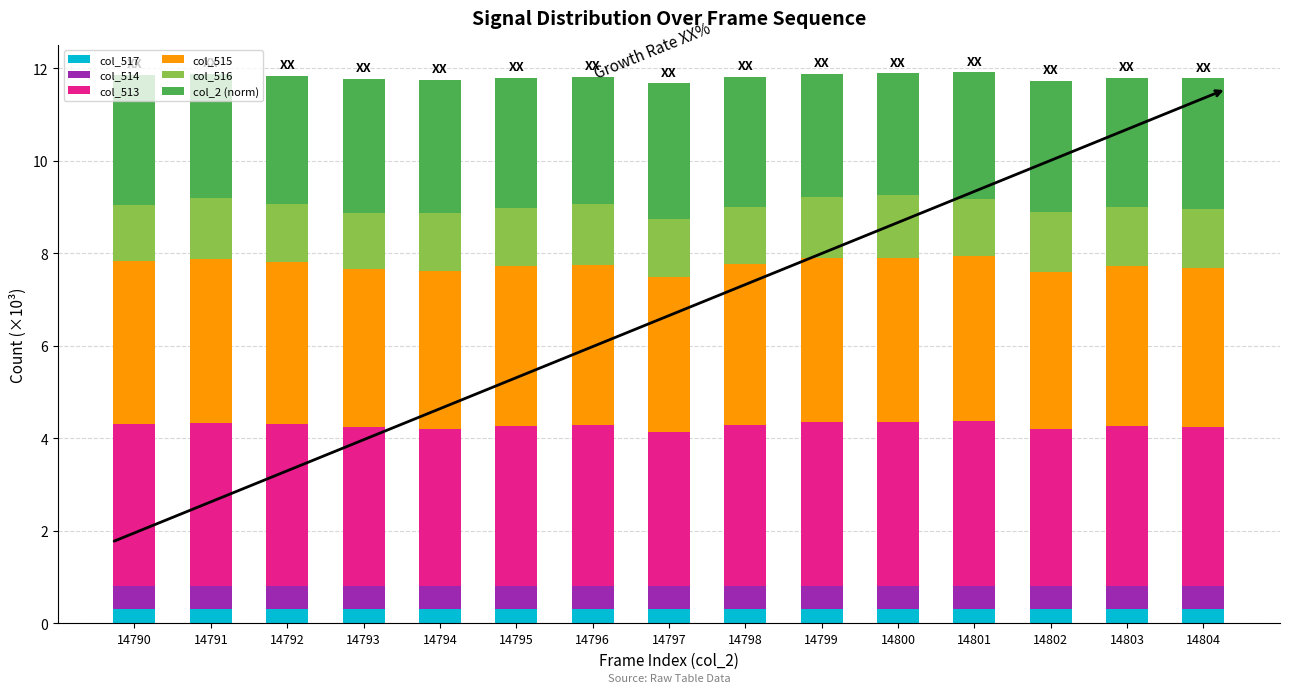

What is the sum of all col_517 values?

4.5